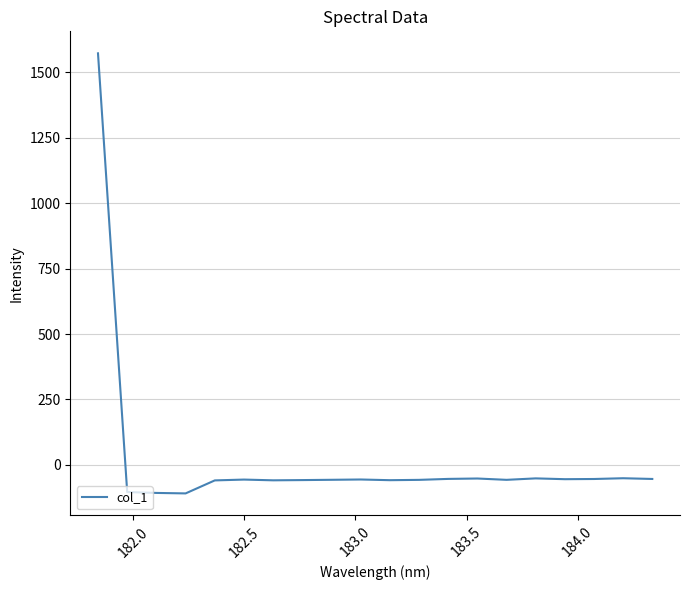

What is the difference between the maximum and minimum values?

1681.0